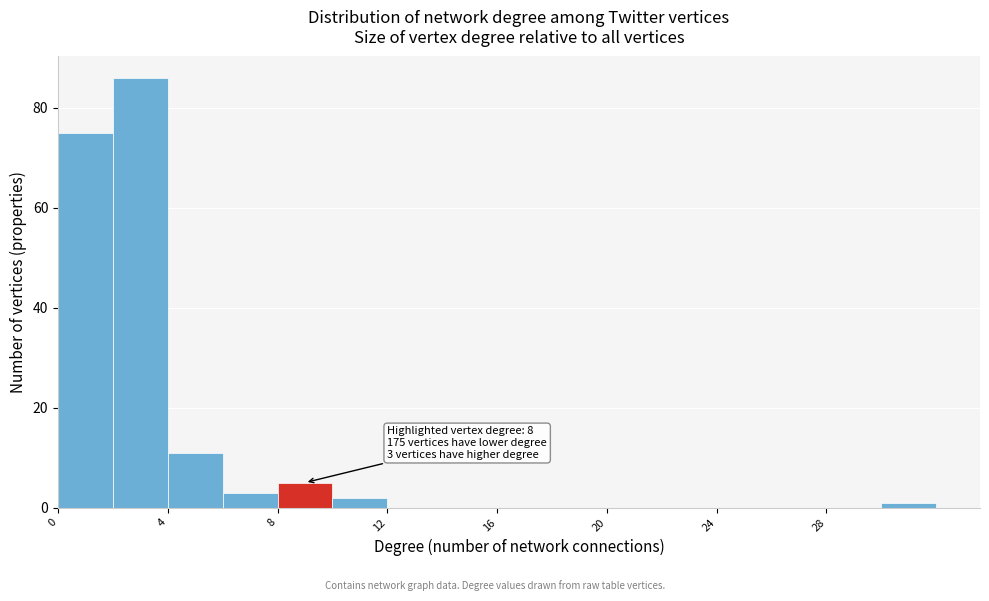

Which range on the x-axis has the tallest bar?

2 to 4